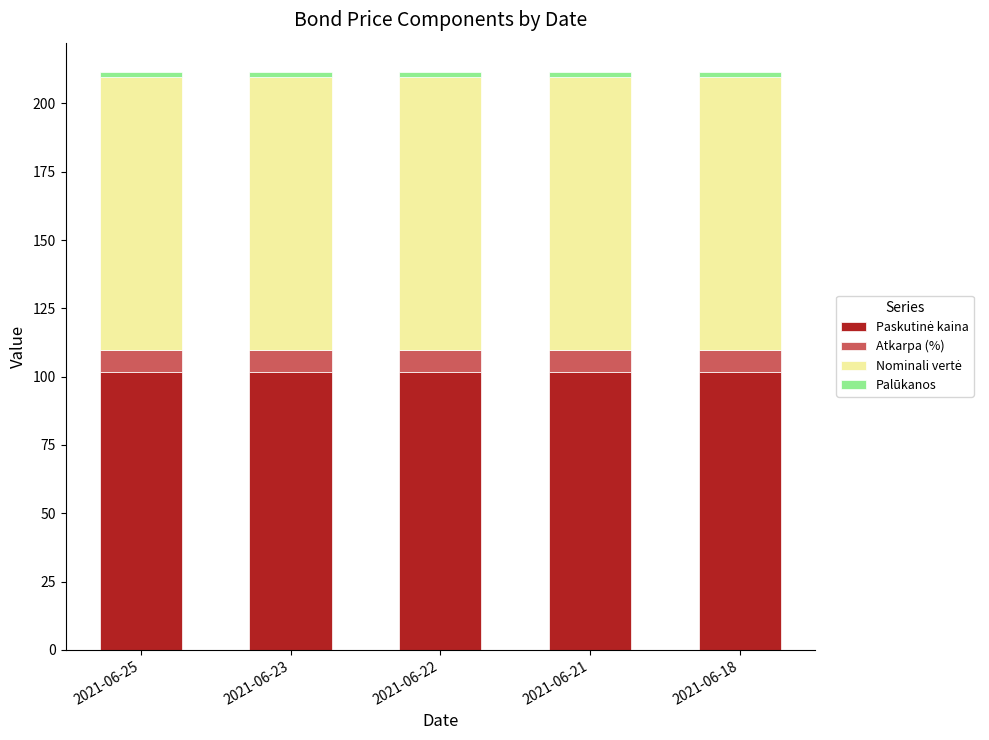

What is the average value of the Palūkanos series?

1.9